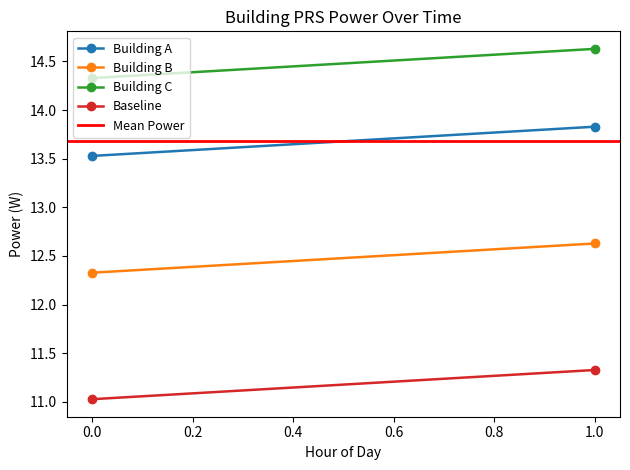

What is the highest value of the Building C series?

14.6